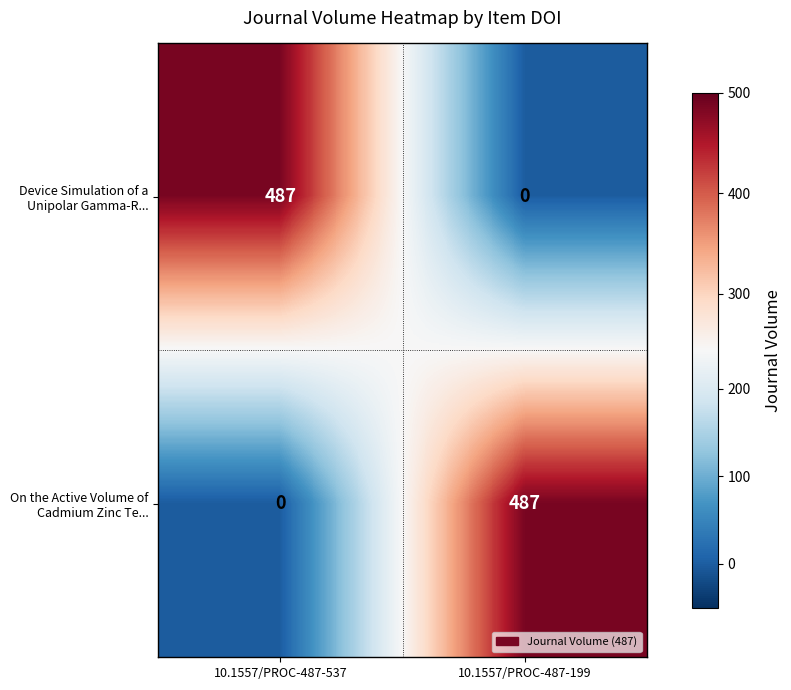

What is the difference between the highest and lowest values at 10.1557/PROC-487-537?

487